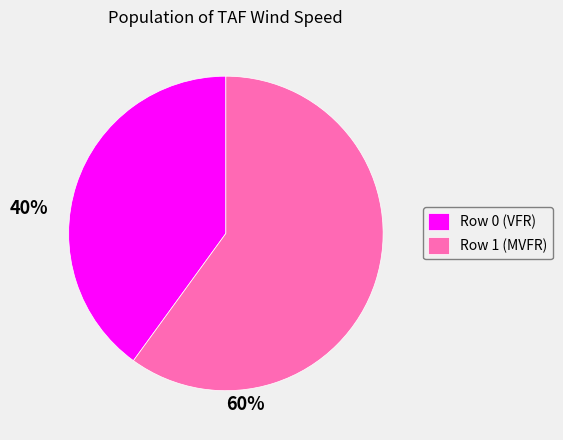

Which slice is the smallest?

Row 0 (VFR)